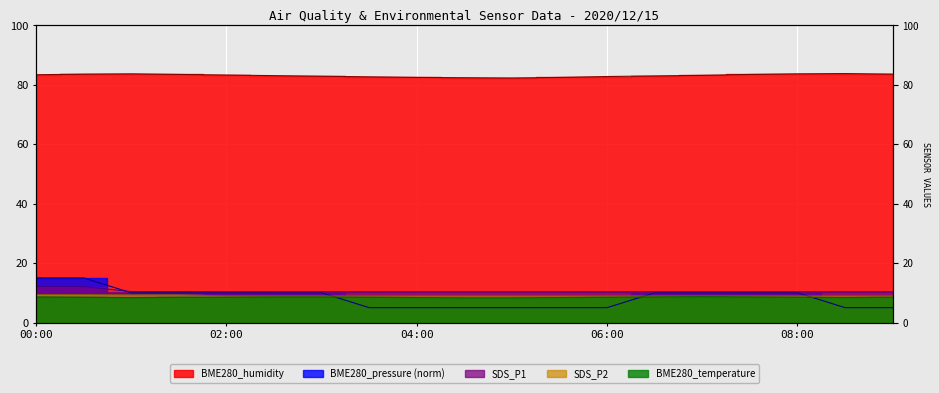

True or false: BME280_humidity has more than 1 interior local peaks.

True